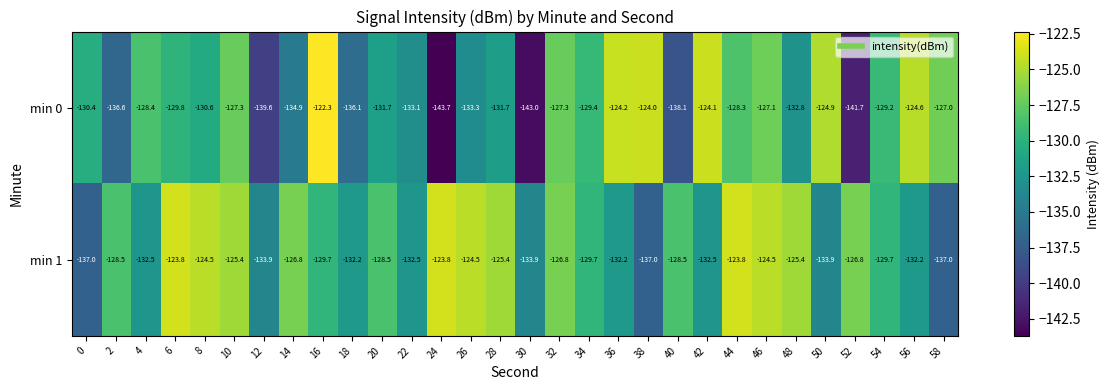

At which category does the chart reach its minimum across all series?

24